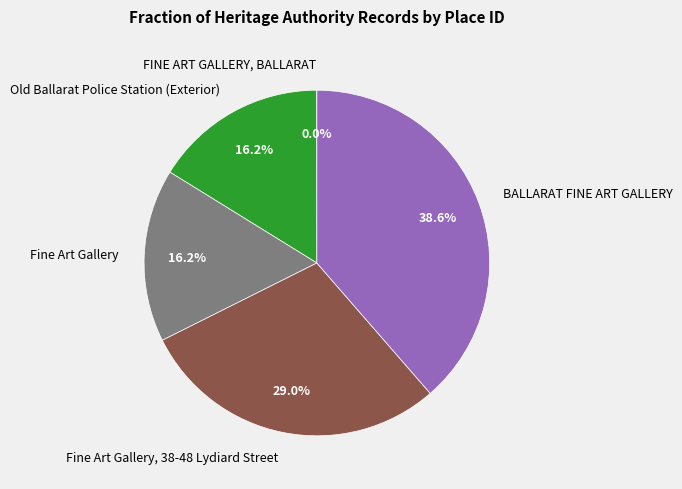

What percentage is the Fine Art Gallery slice, to the nearest percent?

16%